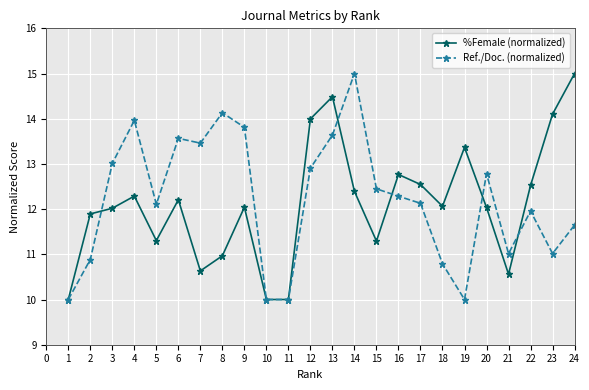

What is the value of the Ref./Doc. (normalized) point at the 20th from the left?

12.8